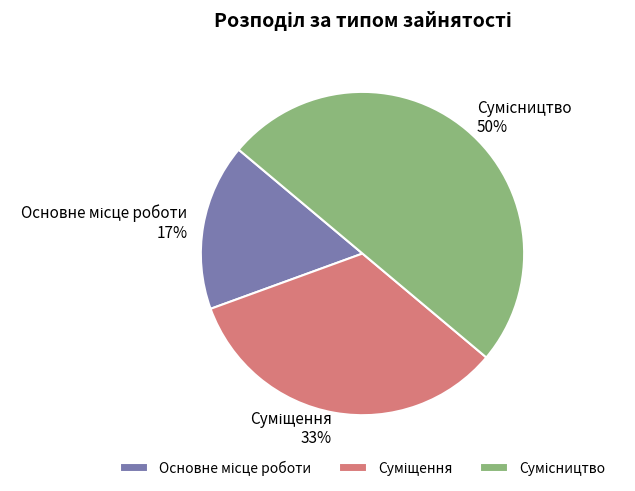

To the nearest percent, what is the average slice percentage?

33%